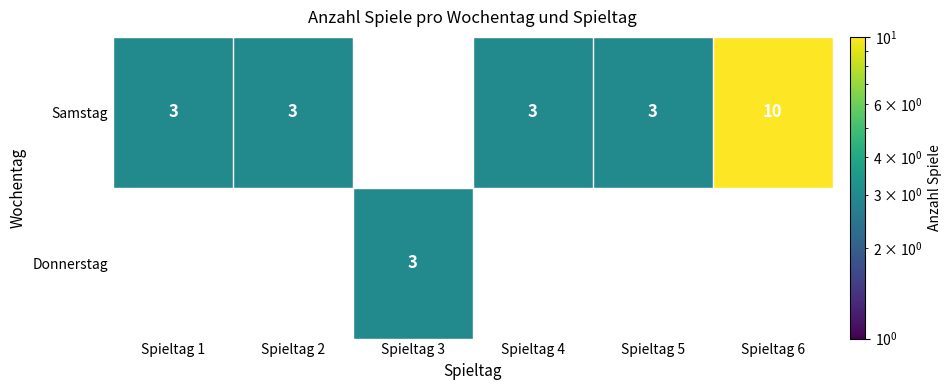

What is the sum of the Samstag values at Spieltag 5 and Spieltag 2?

6